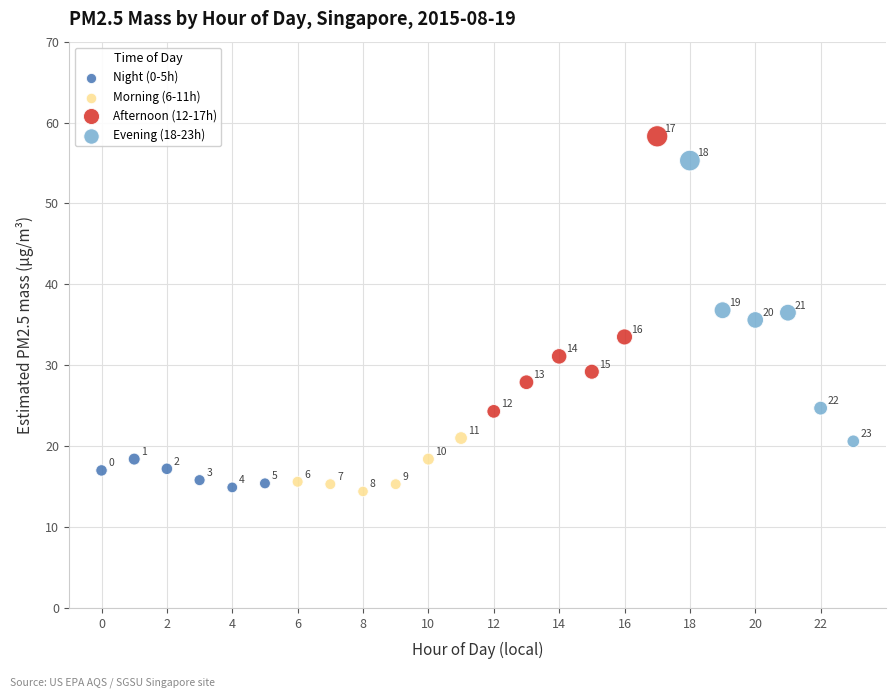

Which series has the largest Y range (max minus min)?

Evening (18-23h)